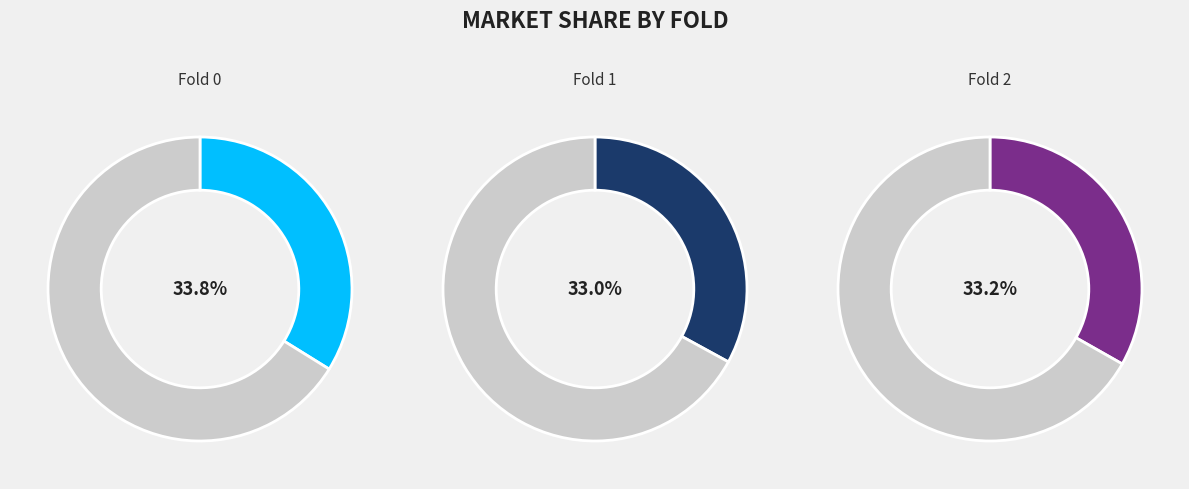

To the nearest percent, what portion does 2 represent?

33%